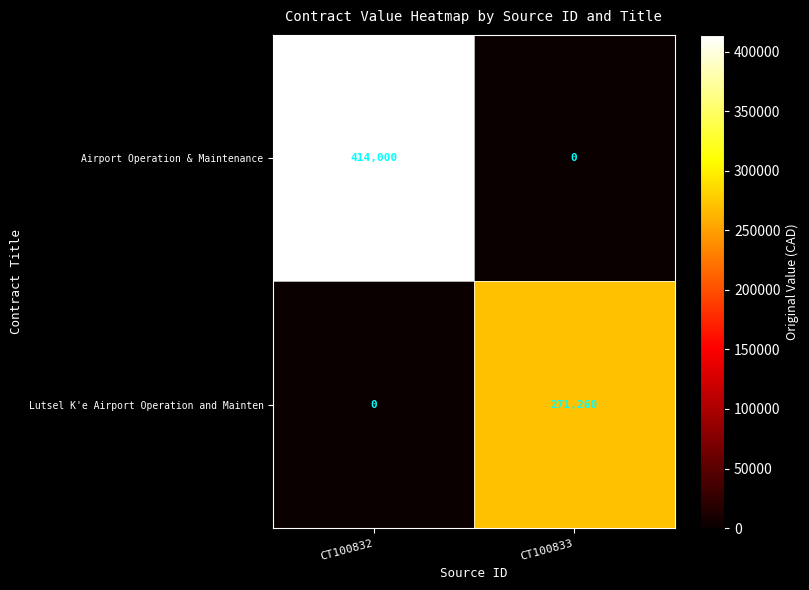

What is the sum of the Lutsel K'e Airport Operation and Mainten values at CT100832 and CT100833?

271260